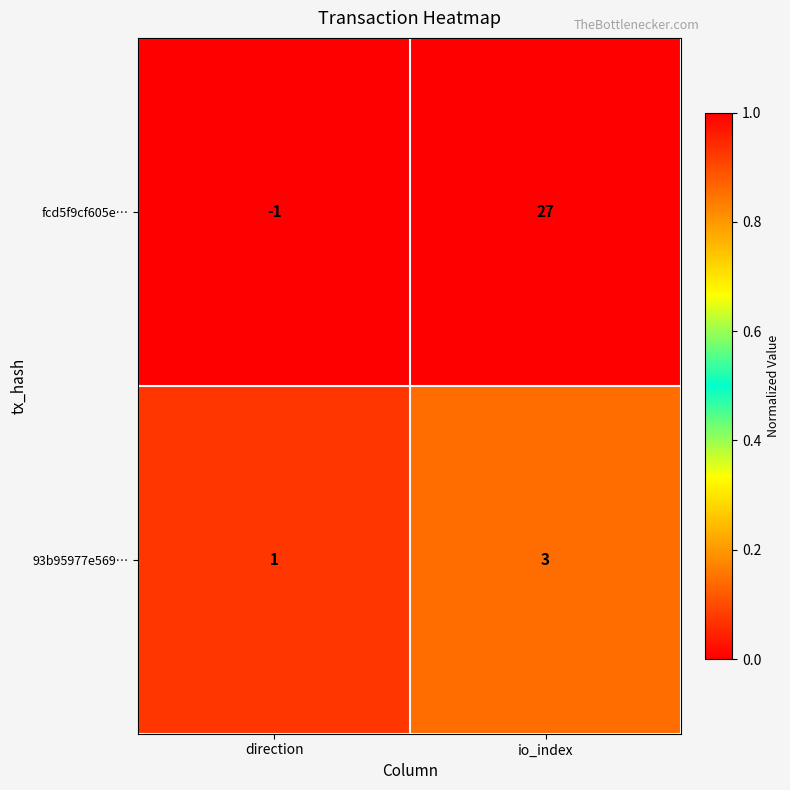

Which category has the lowest value across all series?

direction